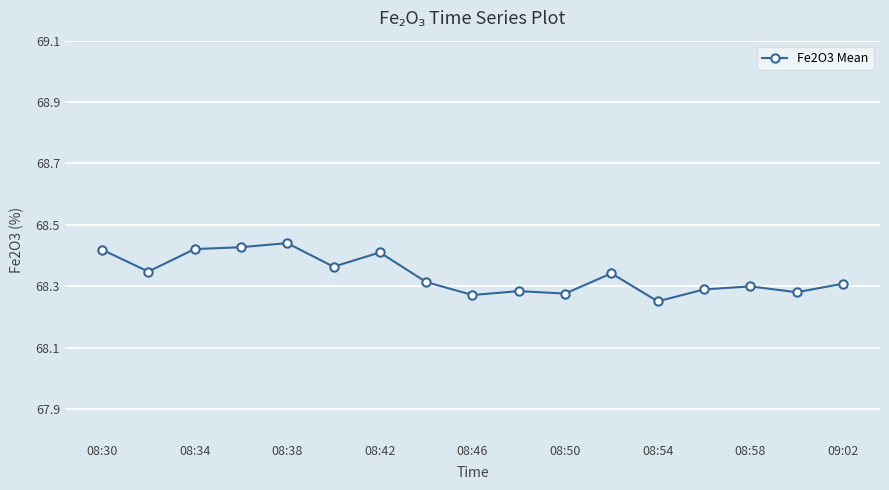

Count the values in the range 68 to 69.

17